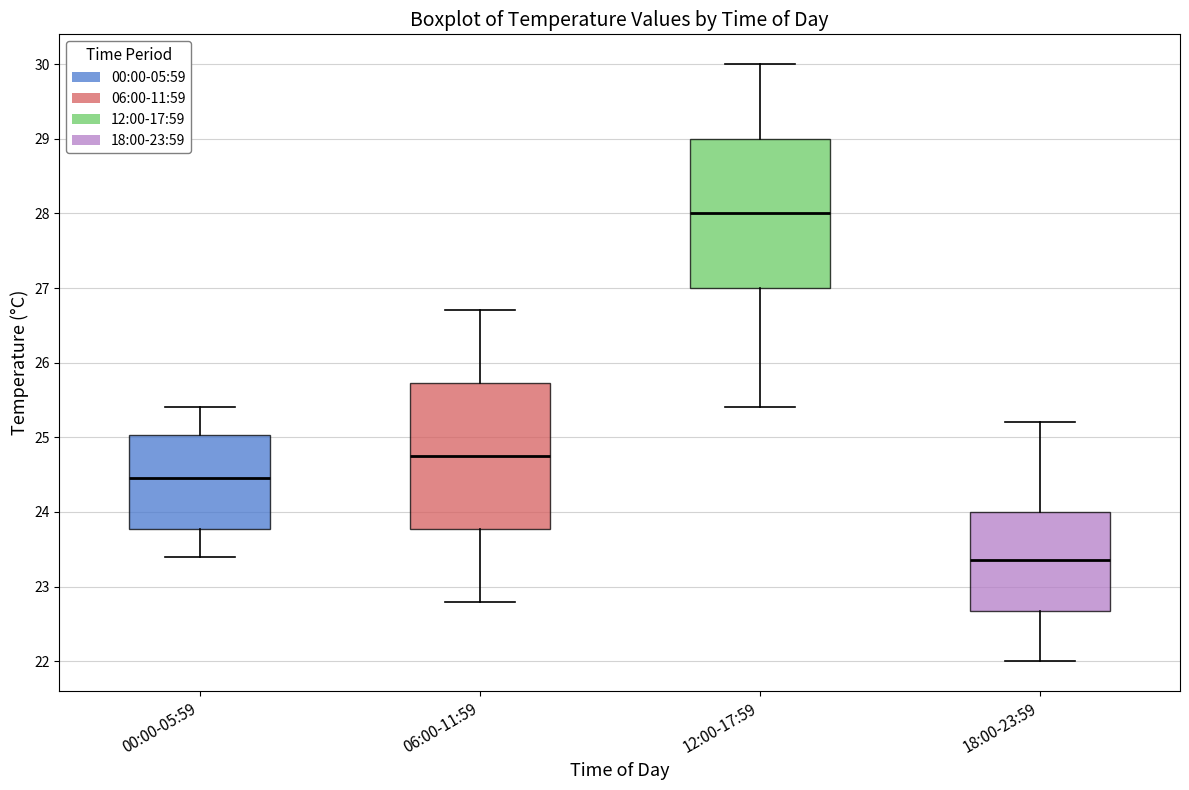

Reading left to right, transcribe this box plot: for each box, give where its median line is, the range the box spans, and where its two whiskers end, as read against the y-axis. The values are not printed on the chart, so give them approximately, as read against the axis.

00:00-05:59: median 24.5, box 23.8 to 25.0, whiskers 23.4 to 25.4
06:00-11:59: median 24.8, box 23.8 to 25.7, whiskers 22.8 to 26.7
12:00-17:59: median 28.0, box 27.0 to 29.0, whiskers 25.4 to 30.0
18:00-23:59: median 23.4, box 22.7 to 24.0, whiskers 22.0 to 25.2